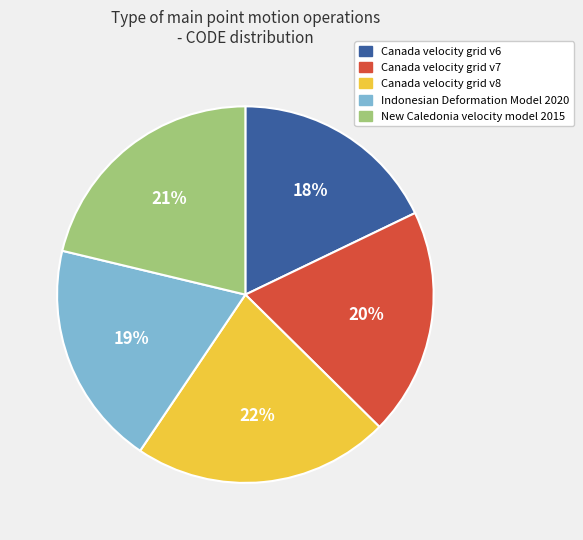

To the nearest percent, what is the combined percentage of Canada velocity grid v7 and New Caledonia velocity model 2015?

41%